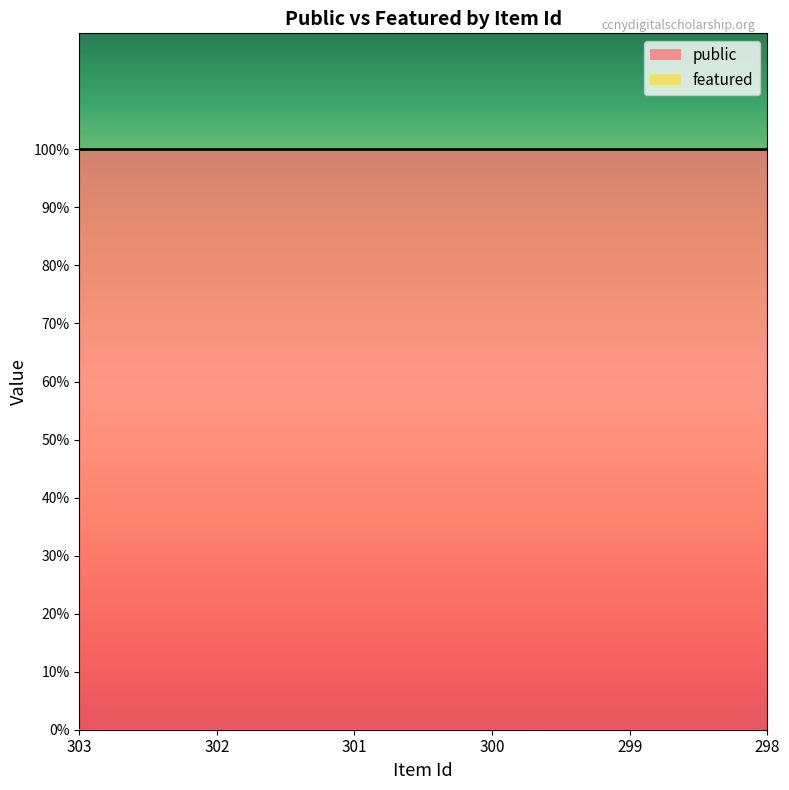

Which series has the largest total across all categories?

public